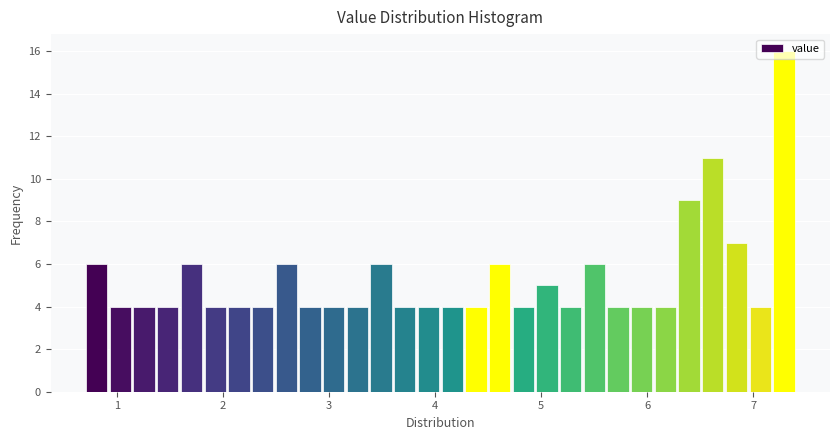

Around what value on the x-axis is the tallest bar? Give the approximate position of its centre, as read against the axis.

7.3